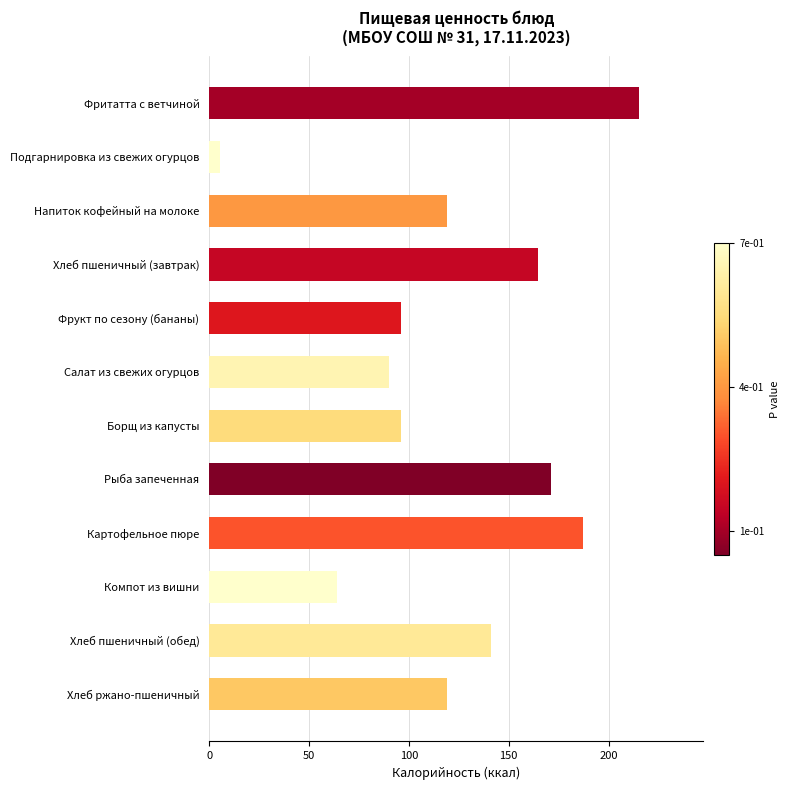

What is the sum of the values at Рыба запеченная and Фрукт по сезону (бананы)?

267.0